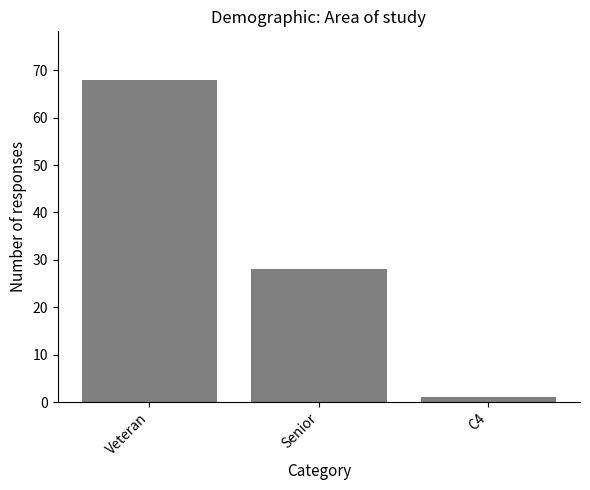

How many values are below 28?

1